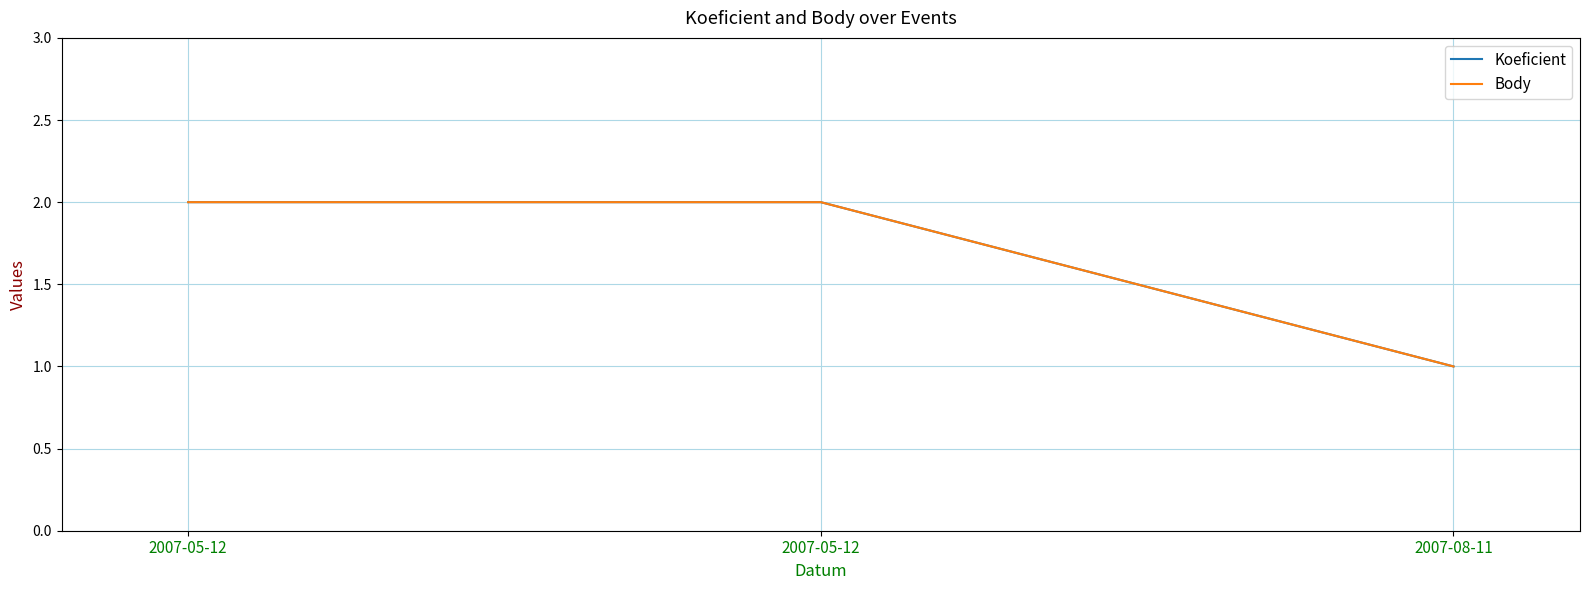

Is this an area chart (filled region under the line)?

No